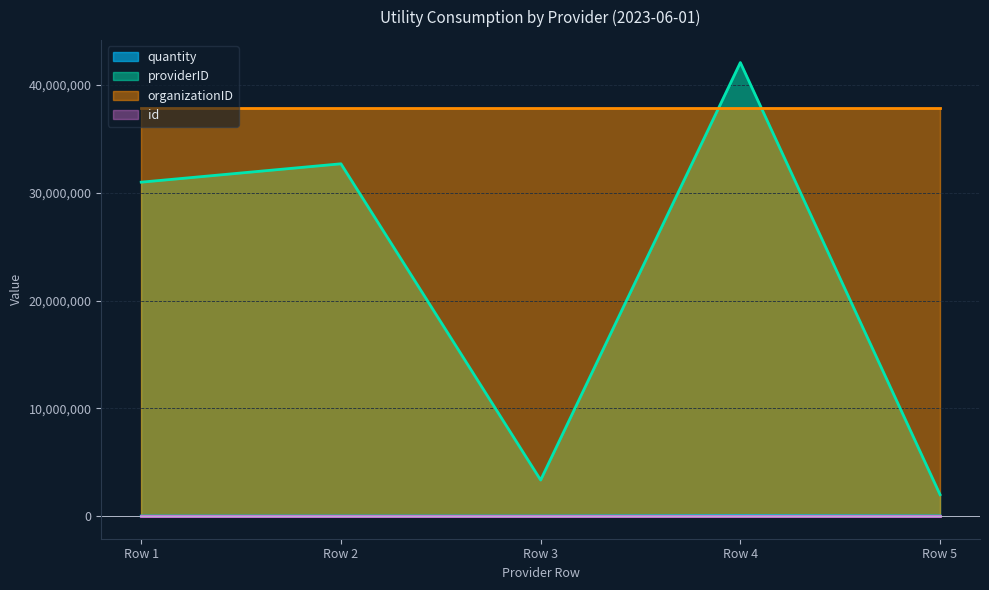

What is the value of the id point at the 1st from the left?

1.0